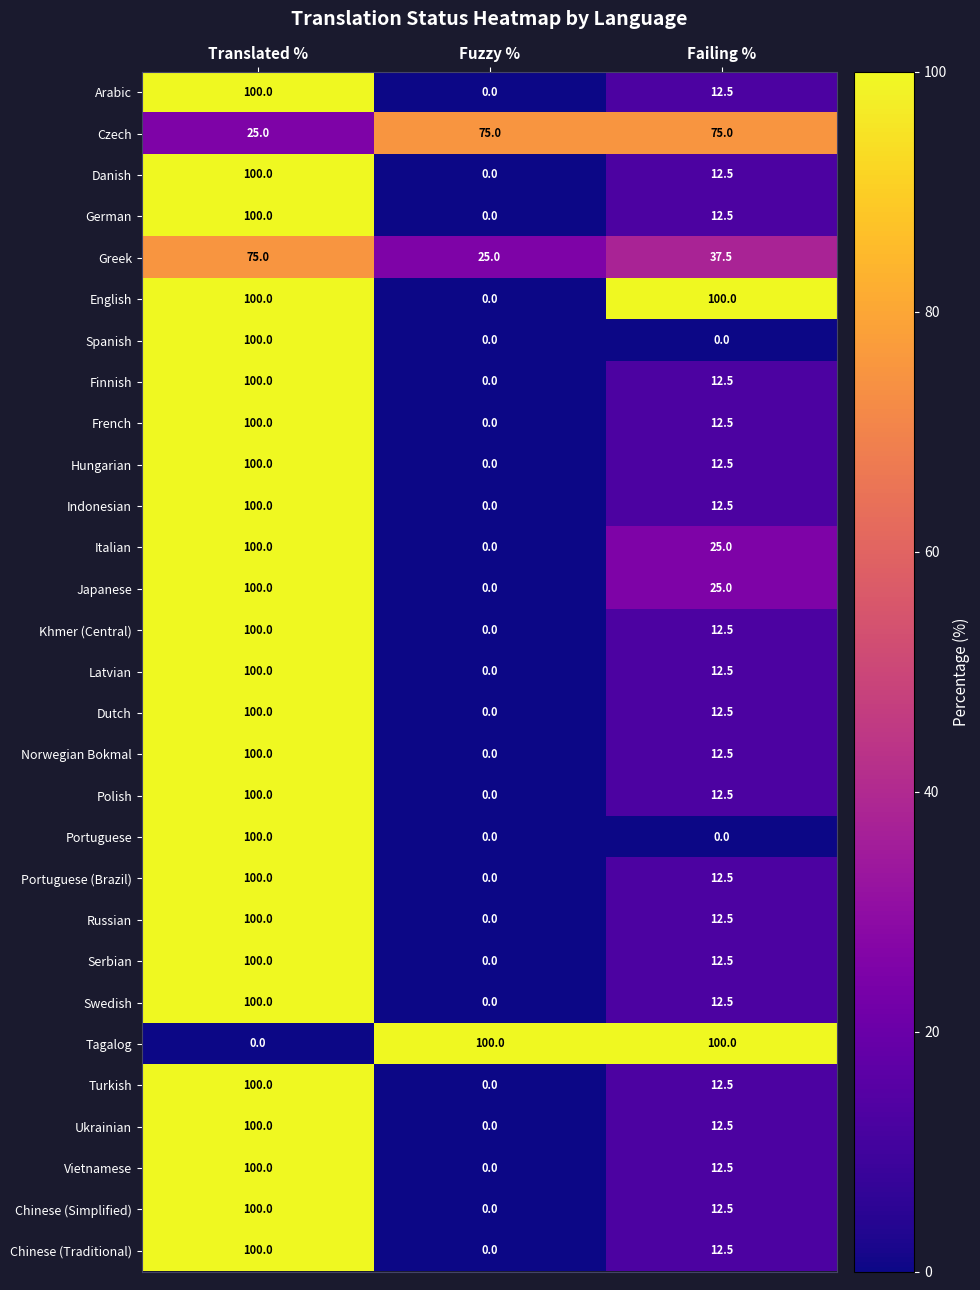

What is the difference between the highest and lowest values at Translated %?

100.0